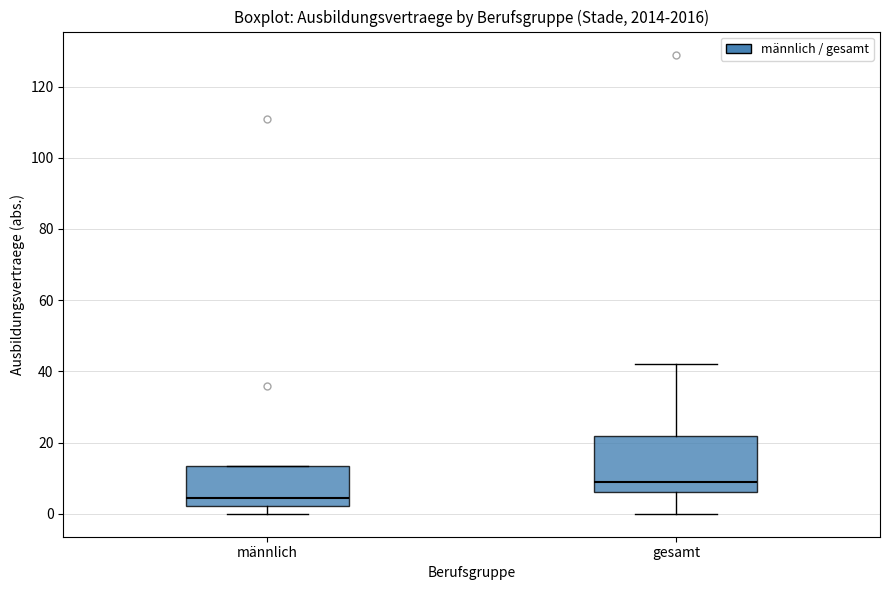

Where is the lower edge of the box for gesamt on the y-axis? The values are not printed on the chart, so give them approximately, as read against the axis.

6